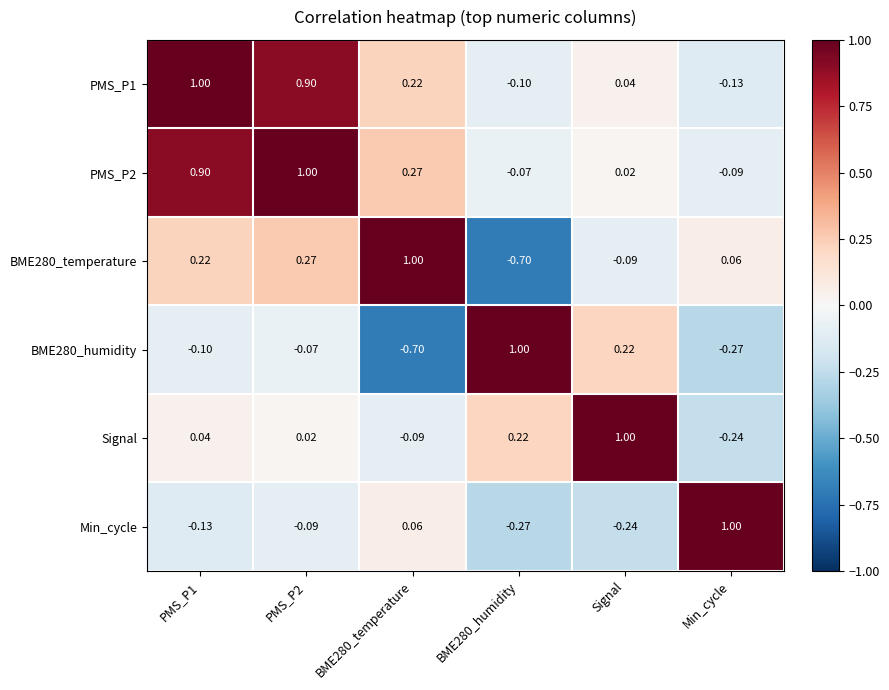

At which label is BME280_temperature closest to 0?

Min_cycle